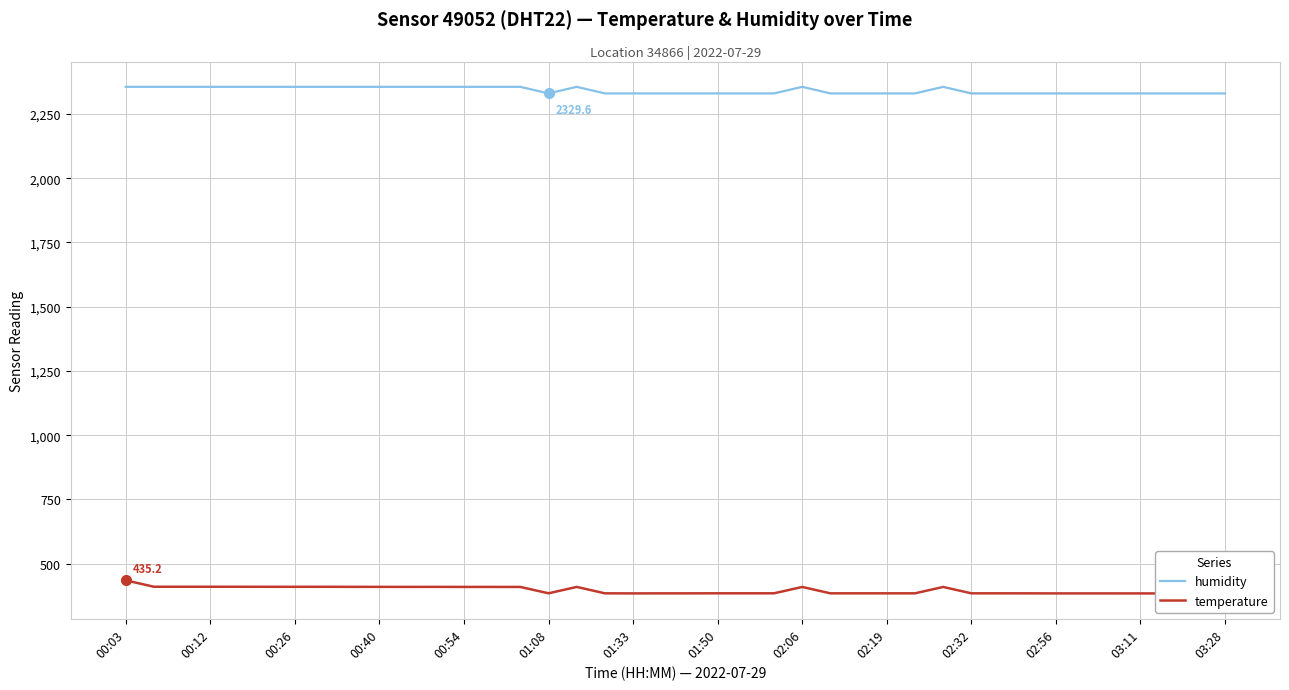

True or false: temperature has more than 1 interior local peaks.

True